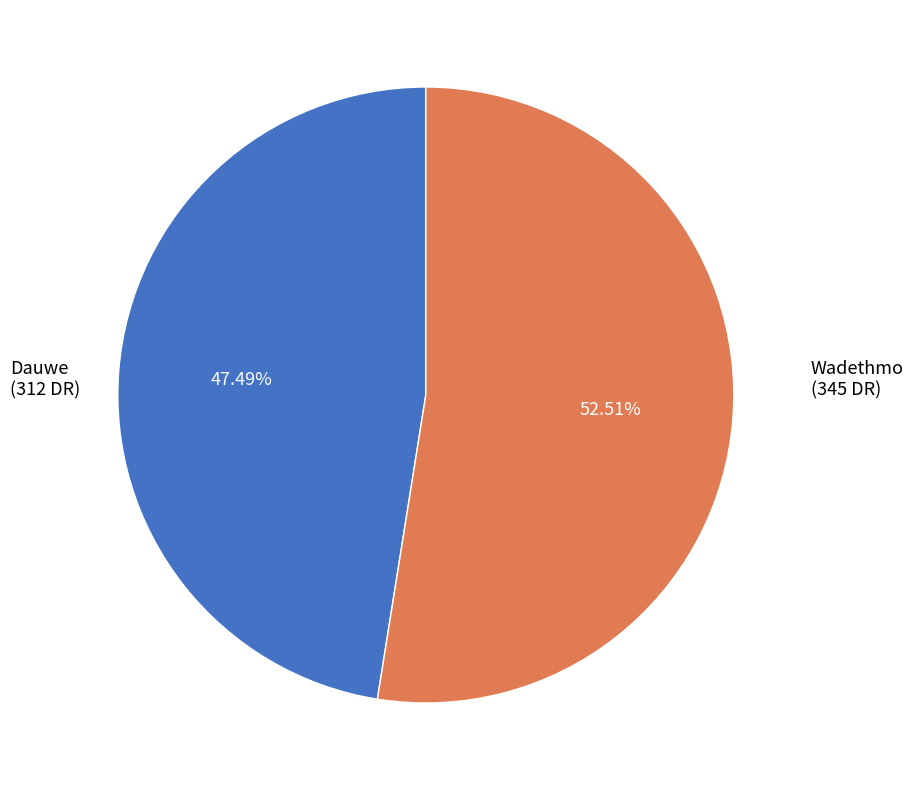

What portion of the pie excludes Wadethmo?

47.5%